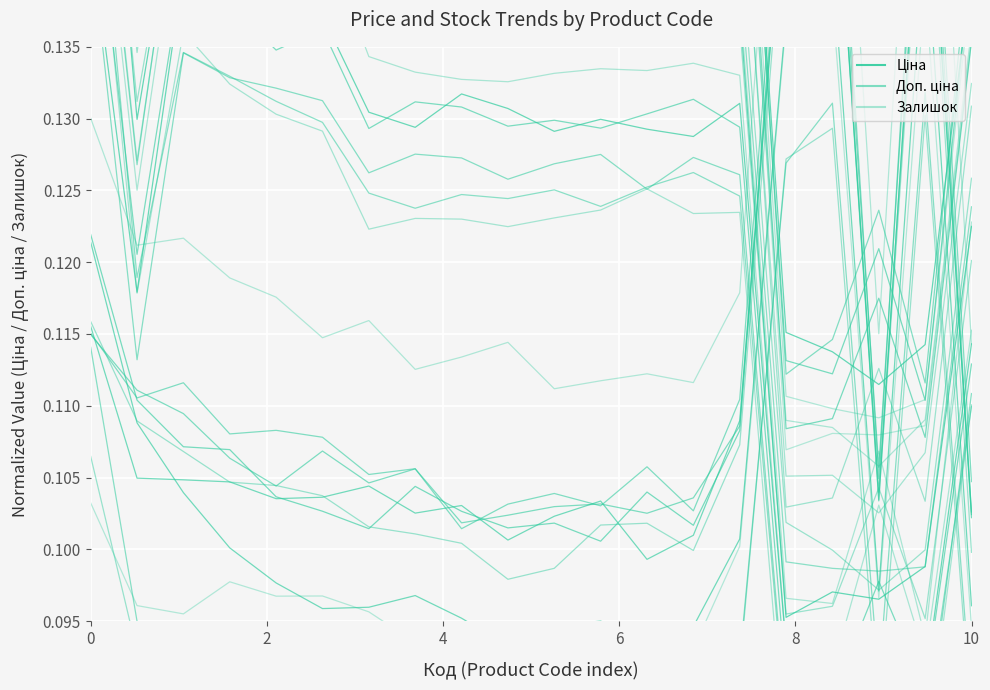

What is the value of the series_2 point at the 18th from the left?

0.1